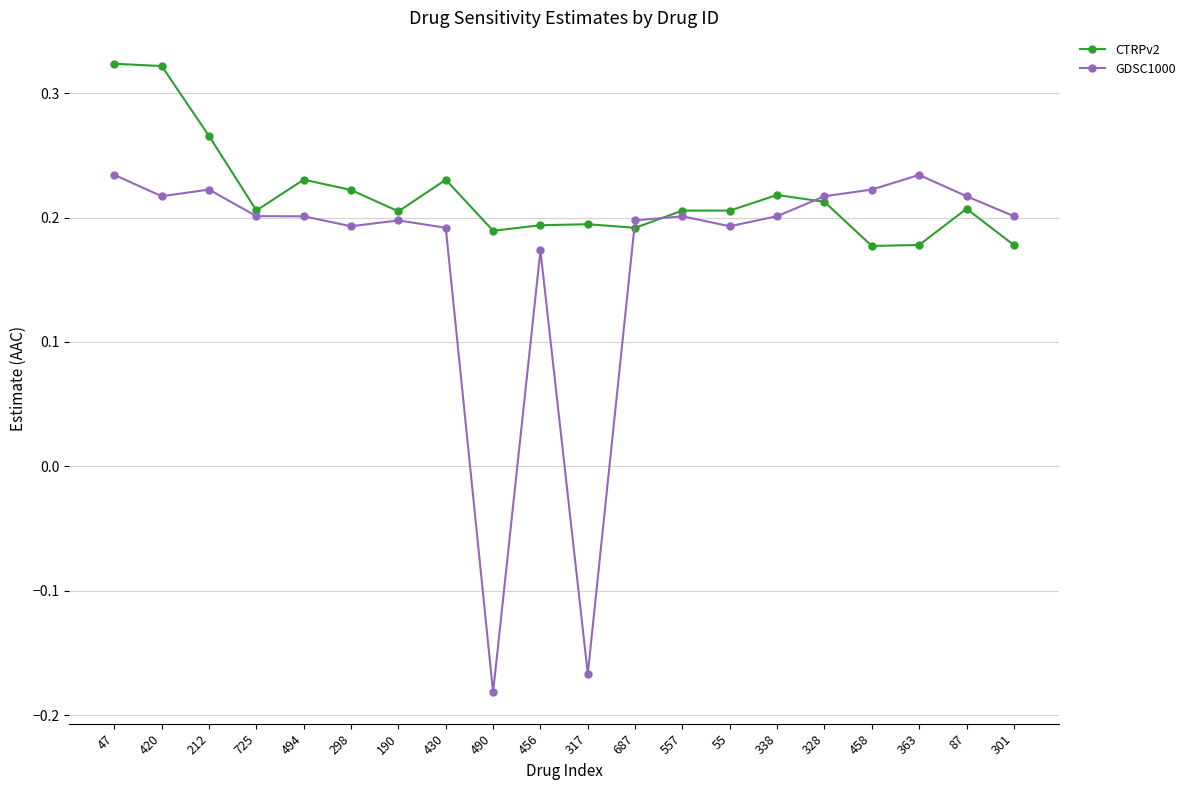

What is the label of the 16th point from the right?

494